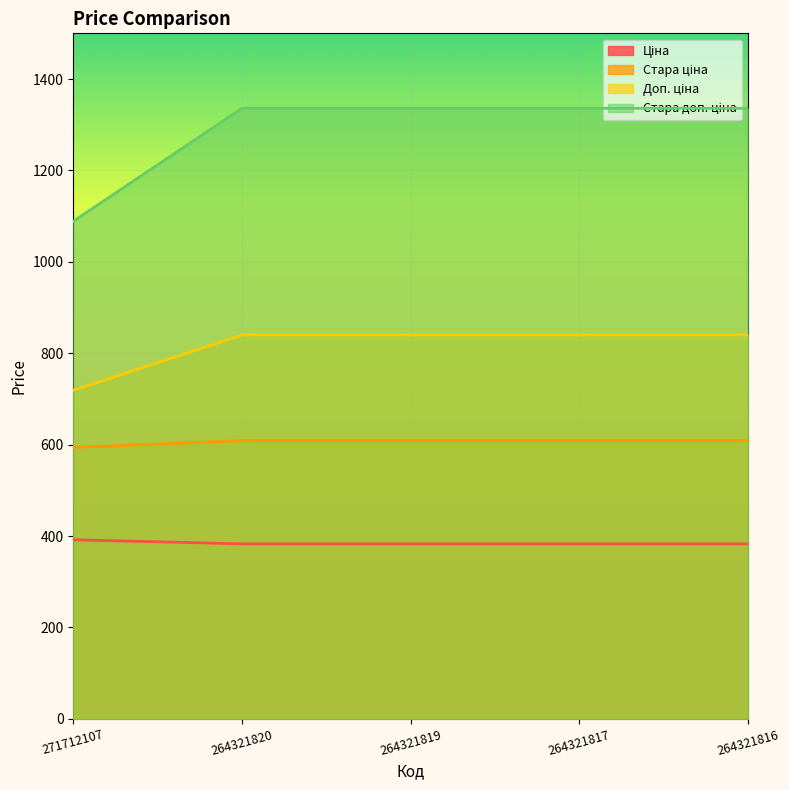

What is the difference between the maximum and minimum values in the Стара ціна series?

9.0